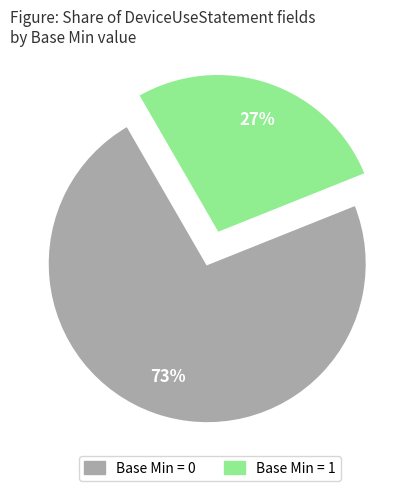

Is there a majority slice in this chart?

Yes